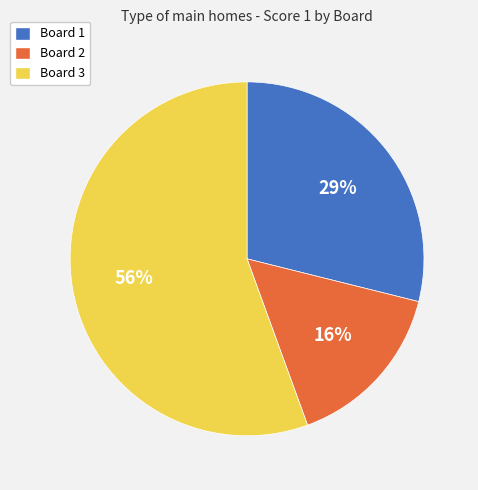

Which category has the biggest portion of the pie?

Board 3